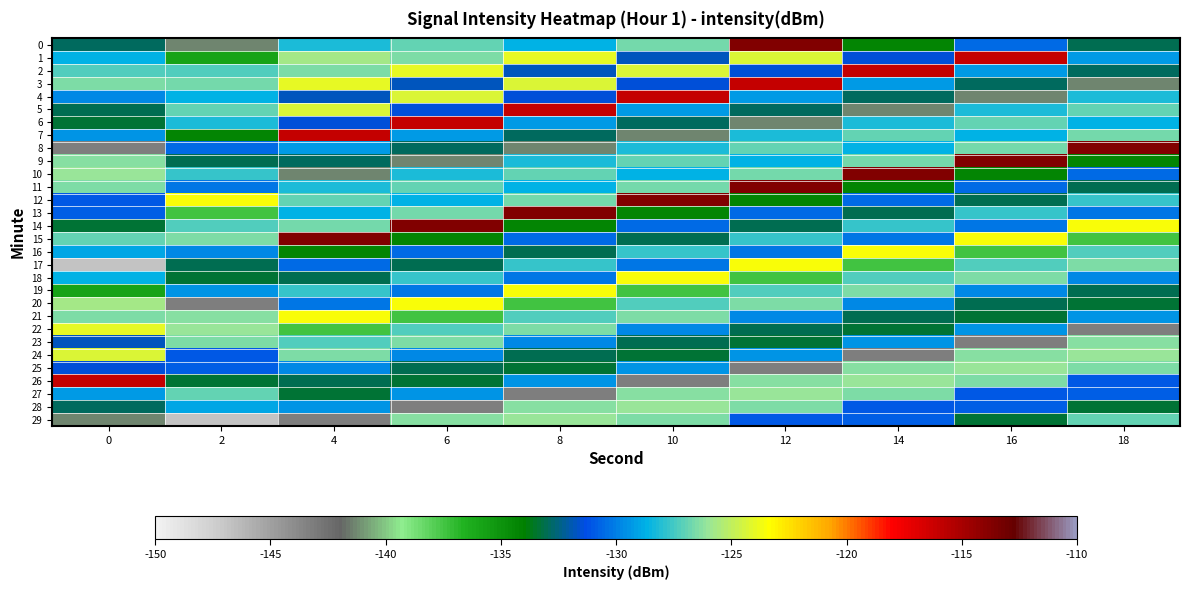

How many series are shown in this chart?

30